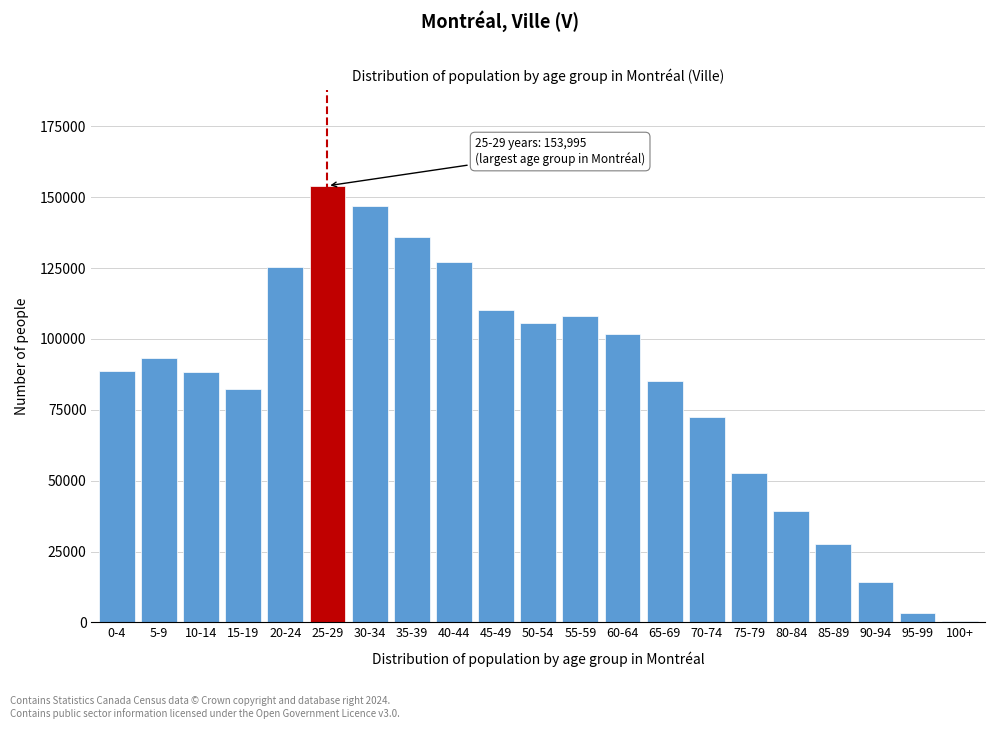

Which category has the highest value across all series?

25-29